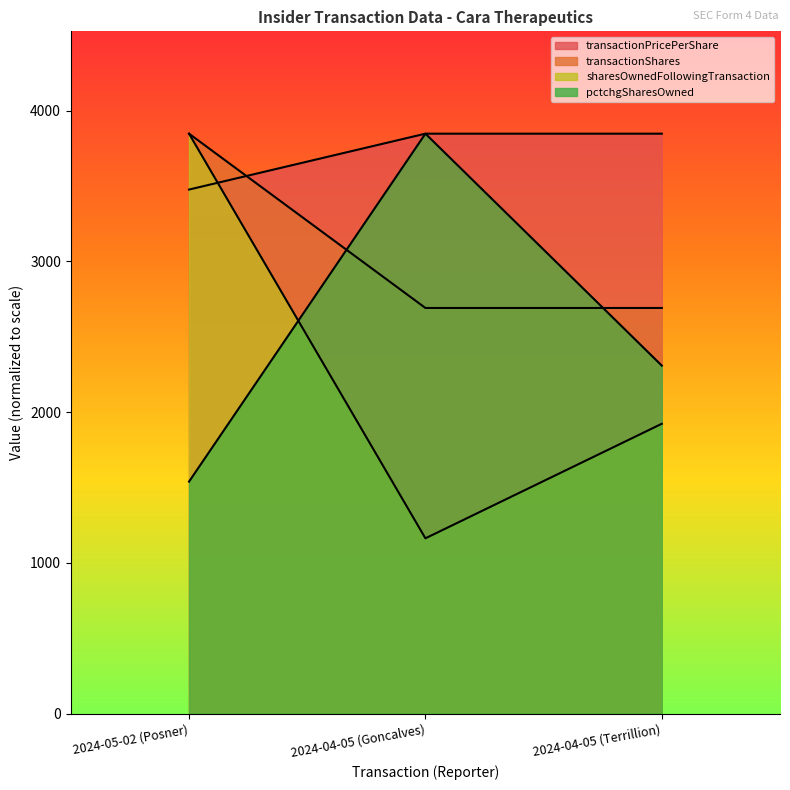

What is the value of the transactionPricePerShare point at the 1st from the left?

3476.6